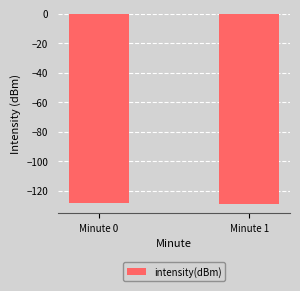

What is the difference between the values at Minute 1 and Minute 0?

0.4